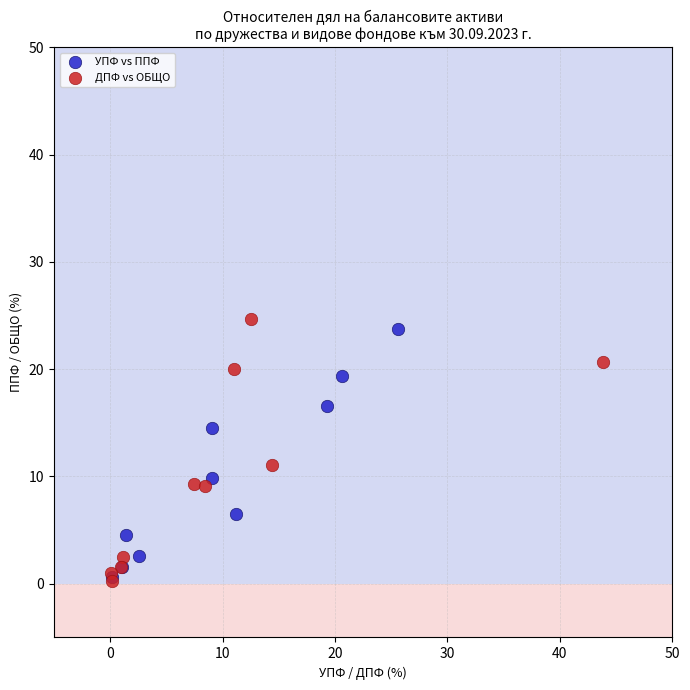

What are all the series names shown in the legend?

УПФ vs ППФ, ДПФ vs ОБЩО